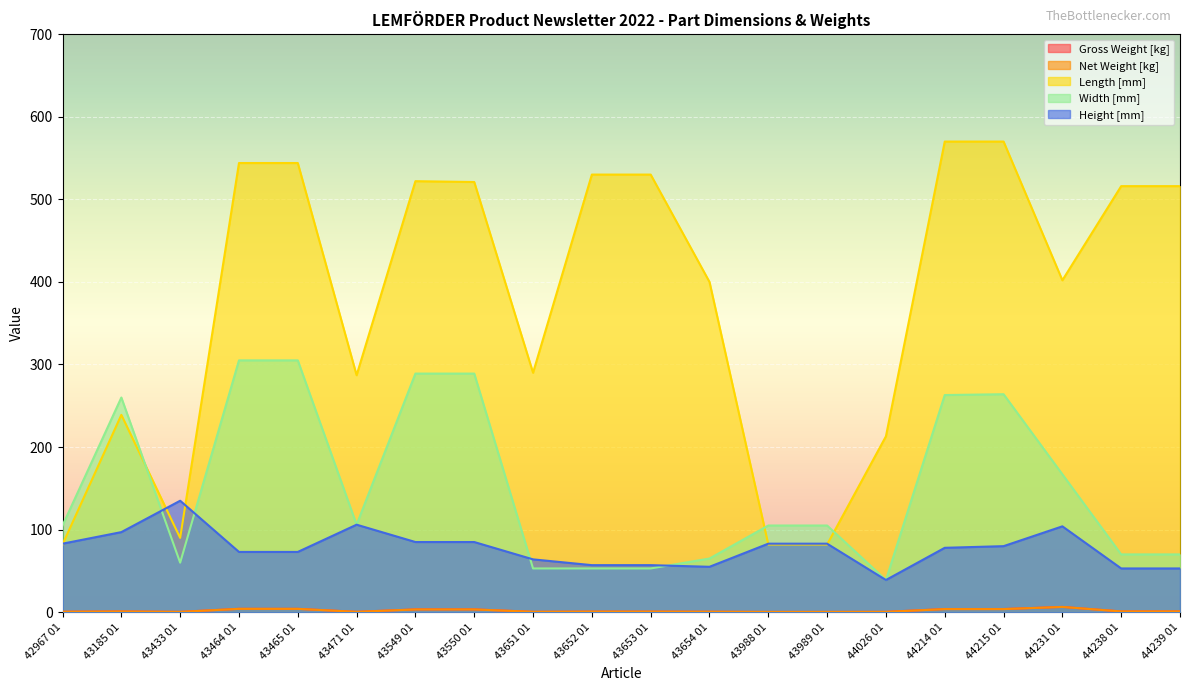

What is the difference between the Gross Weight [kg] values at 43550 01 and 43653 01?

2.7